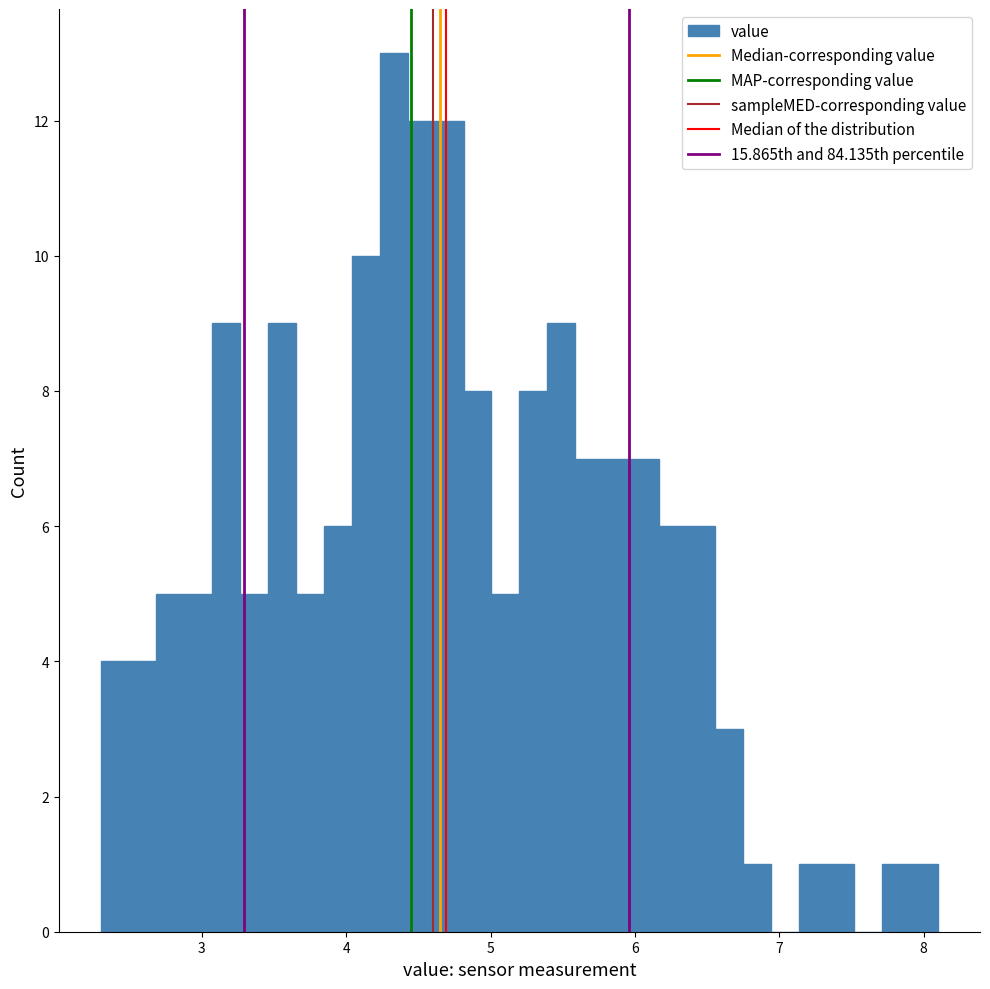

Around what value on the x-axis is the tallest bar? Give the approximate position of its centre, as read against the axis.

4.3